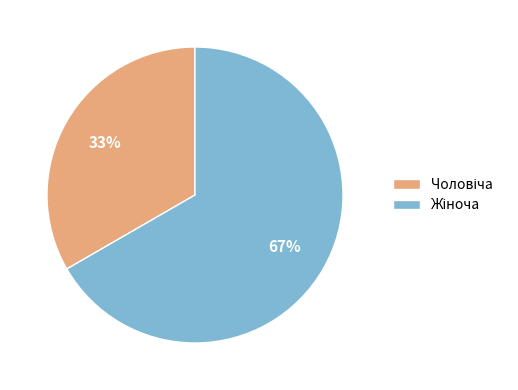

To the nearest percent, what is the average slice percentage?

50%